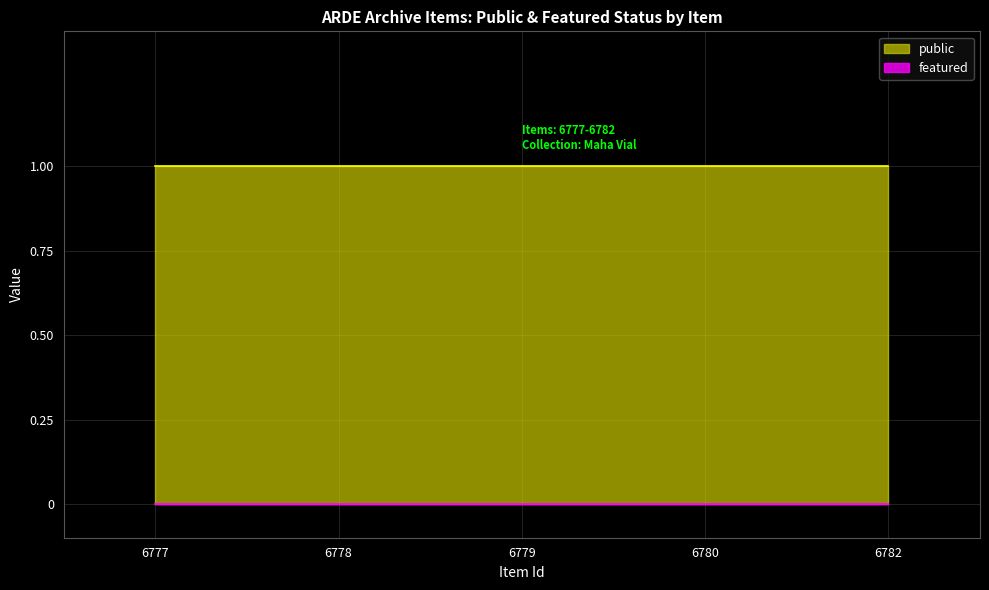

Which has a higher value, 6779 or 6777?

6779